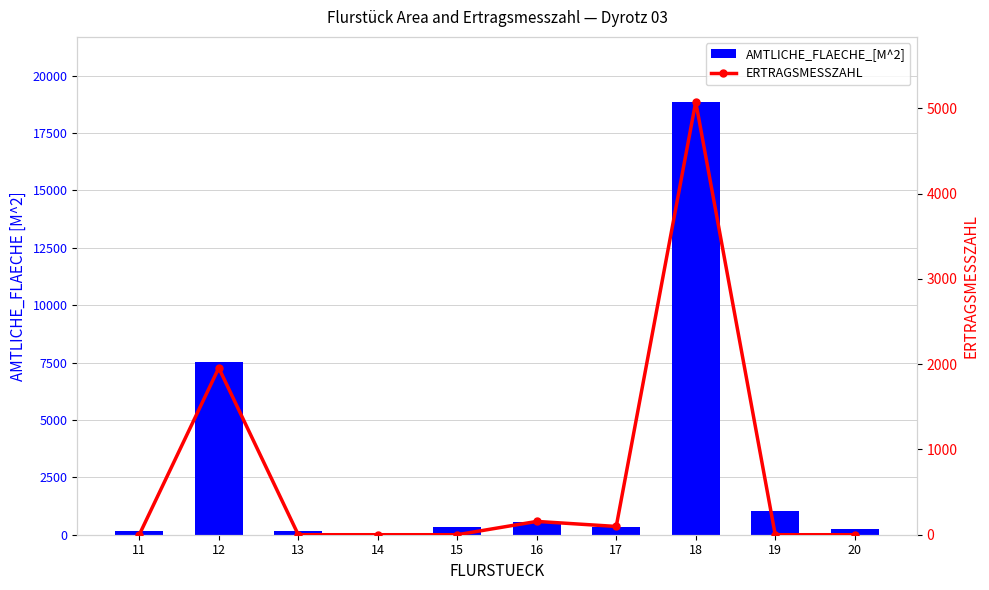

Does the chart contain any negative values?

No